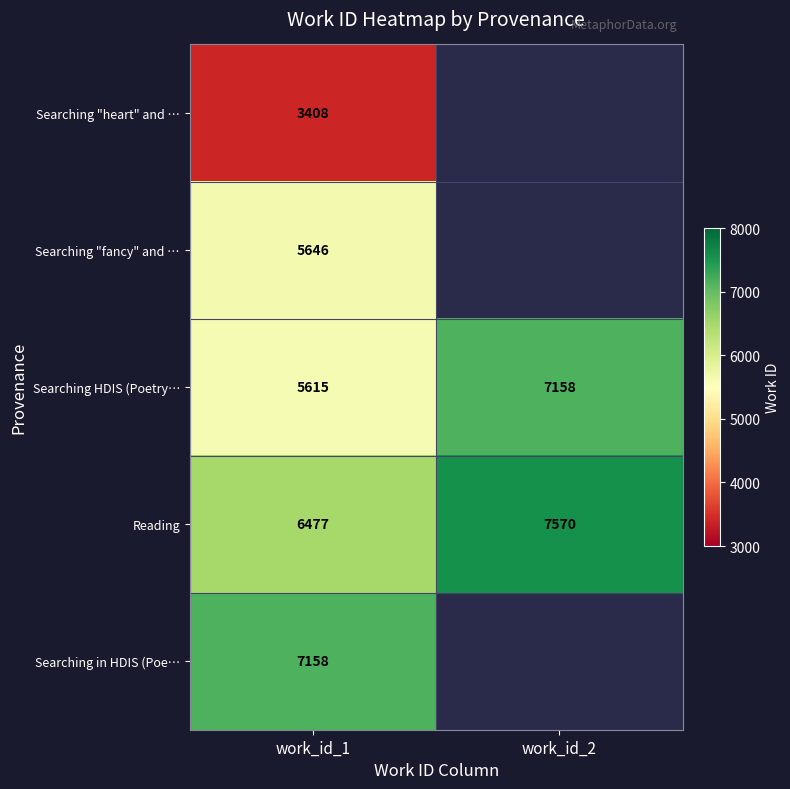

The Searching "heart" and … series shows 2115 at work_id_1. True or false?

False